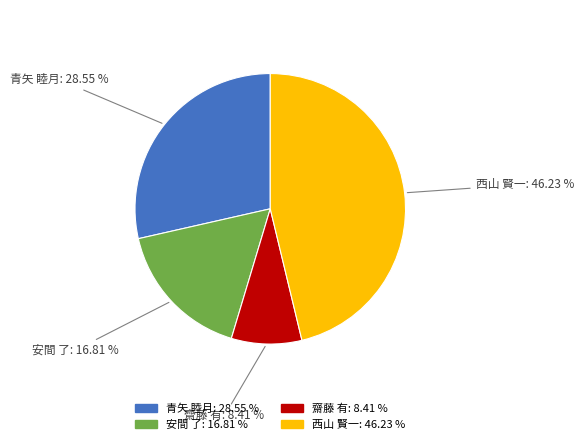

Rank the categories by value from highest to lowest.

西山 賢一, 青矢 睦月, 安間 了, 齋藤 有